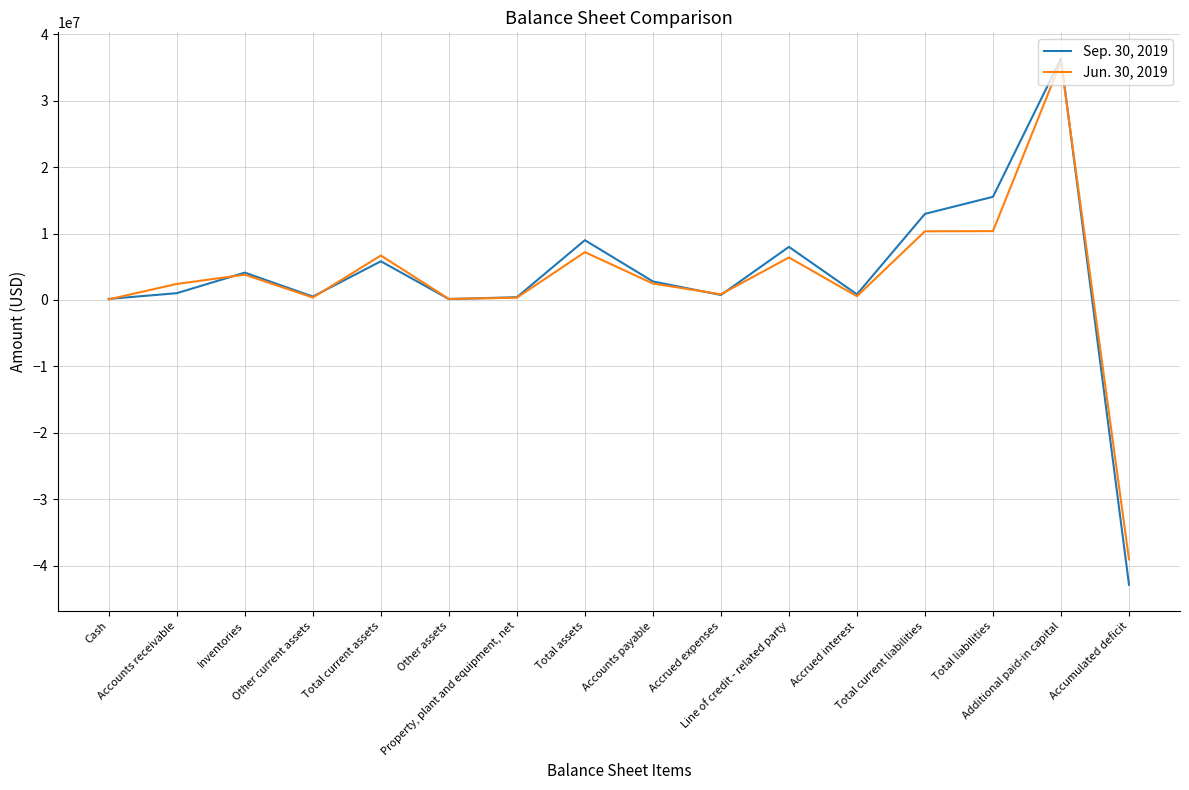

What is the maximum value shown in the chart?

36353000